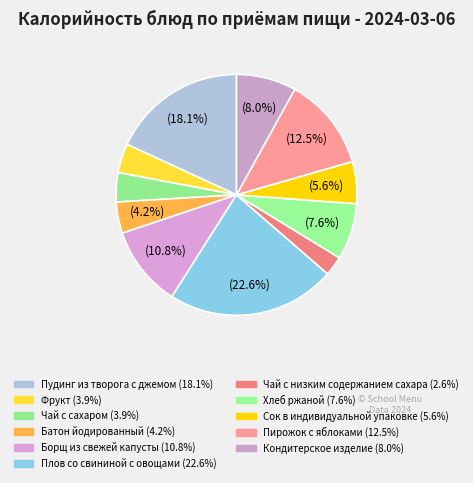

What percentage is NOT represented by Хлеб ржаной?

92.4%